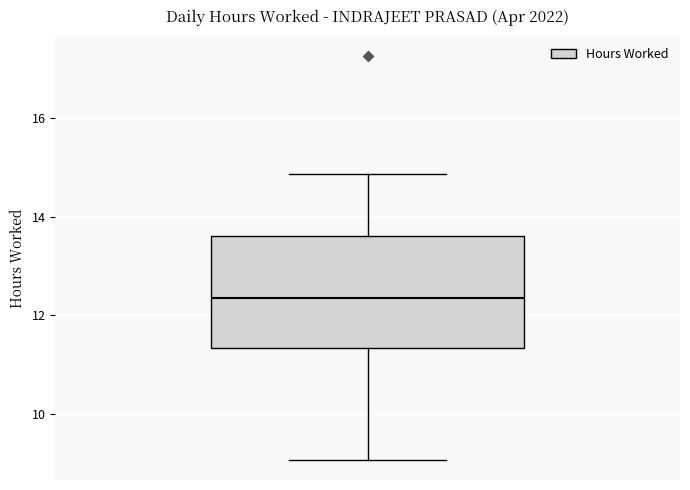

Read this box plot against the y-axis: the position of the median line, the range covered by the box, and the ends of both whiskers. The values are not printed on the chart, so give them approximately, as read against the axis.

median 12.4, box 11.4 to 13.6, whiskers 9.0 to 14.8